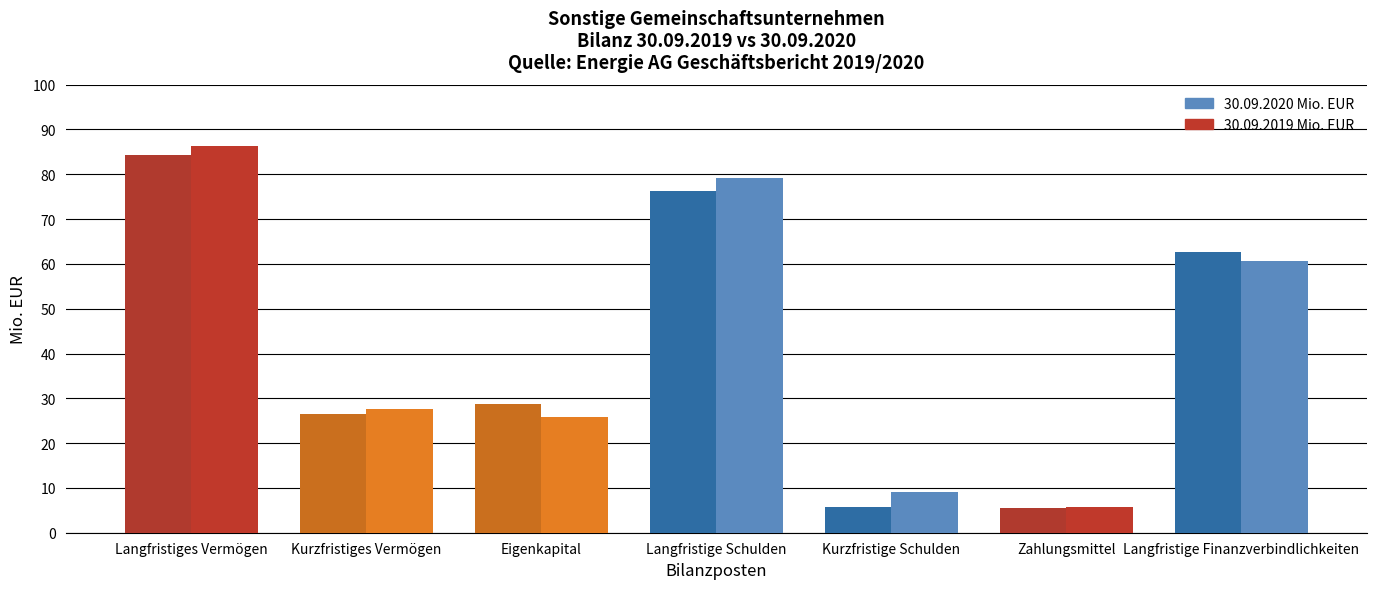

At which category does the chart reach its minimum across all series?

Zahlungsmittel